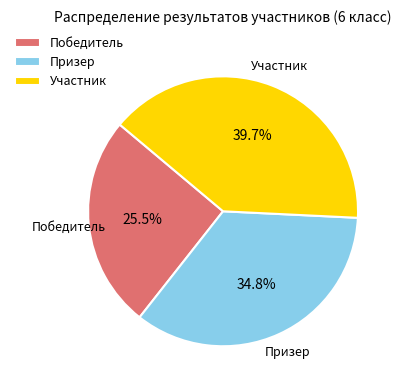

Does Призер represent more than half of the total?

No